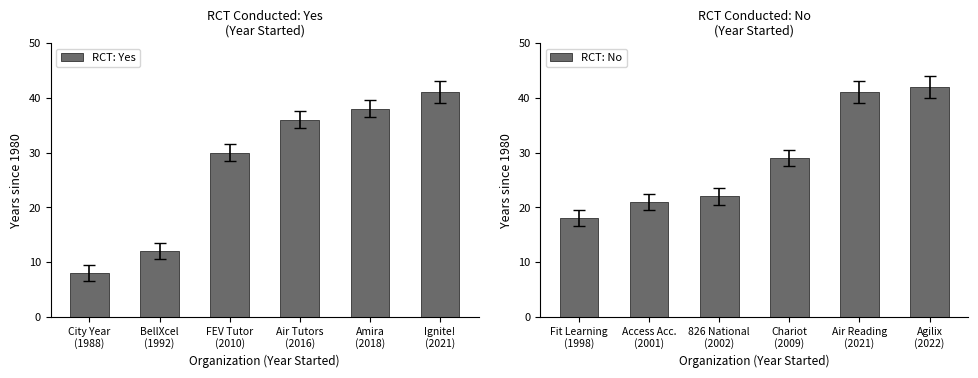

How many values in the RCT: No series exceed 29?

2